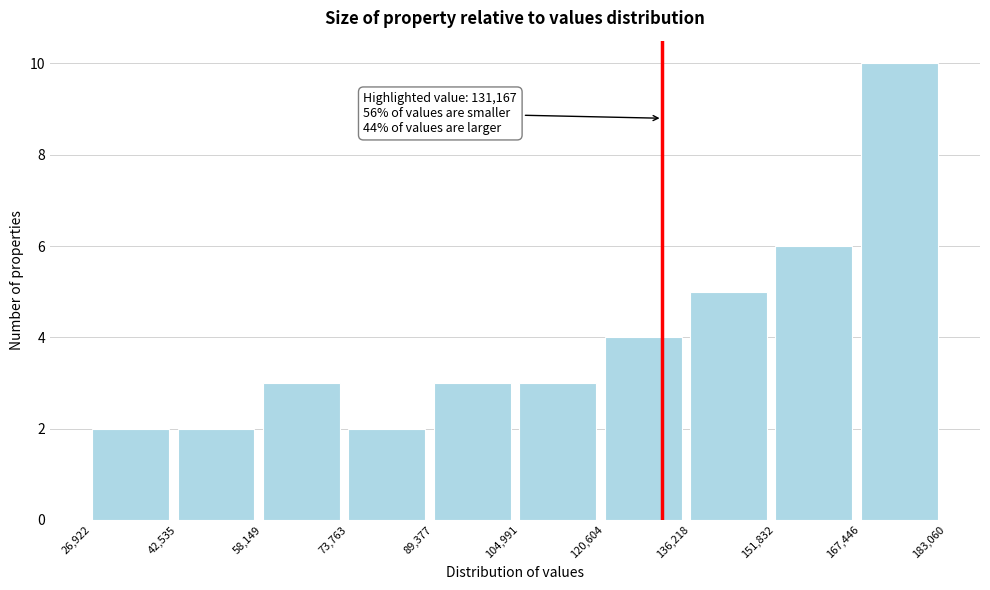

Which range on the x-axis has the tallest bar?

167,446 to 183,060